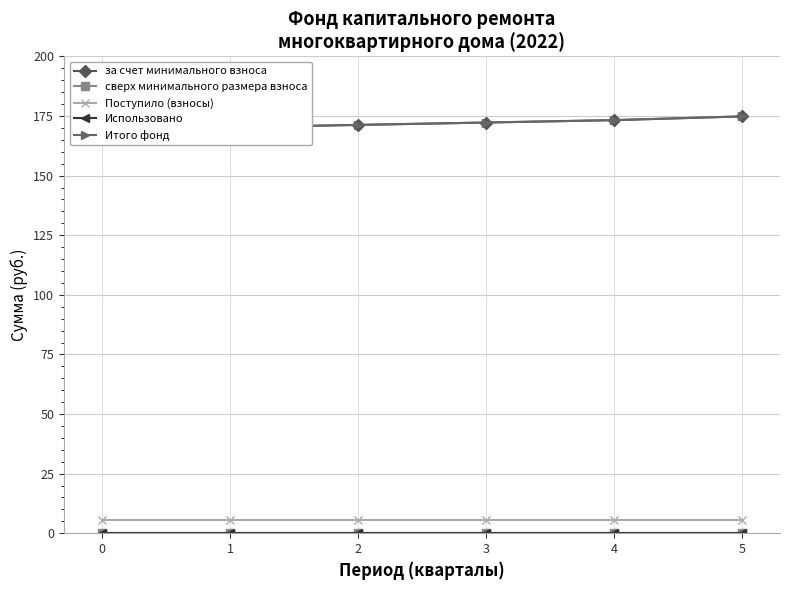

True or false: сверх минимального размера взноса has more than 0 interior local peaks.

False